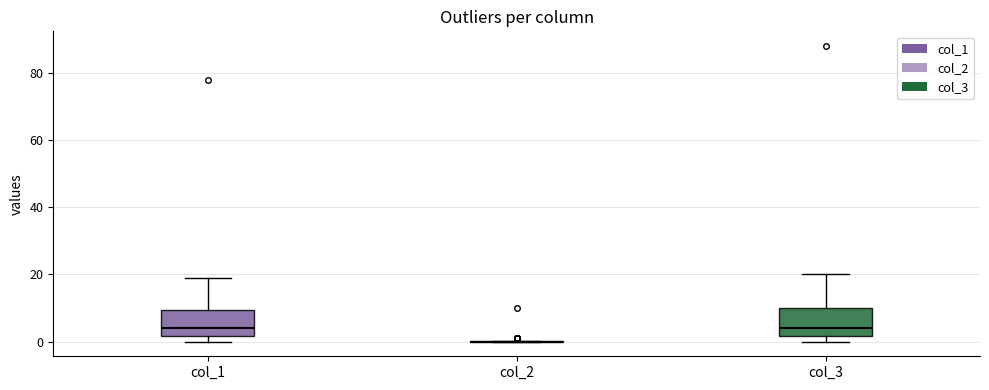

Reading left to right, read every box against the y-axis: the position of its median line, the range the box covers, and the ends of its whiskers. The values are not printed on the chart, so give them approximately, as read against the axis.

col_1: median 4, box 2 to 10, whiskers 0 to 20
col_2: box collapsed to a line at 0, whiskers 0 to 0
col_3: median 4, box 2 to 10, whiskers 0 to 20